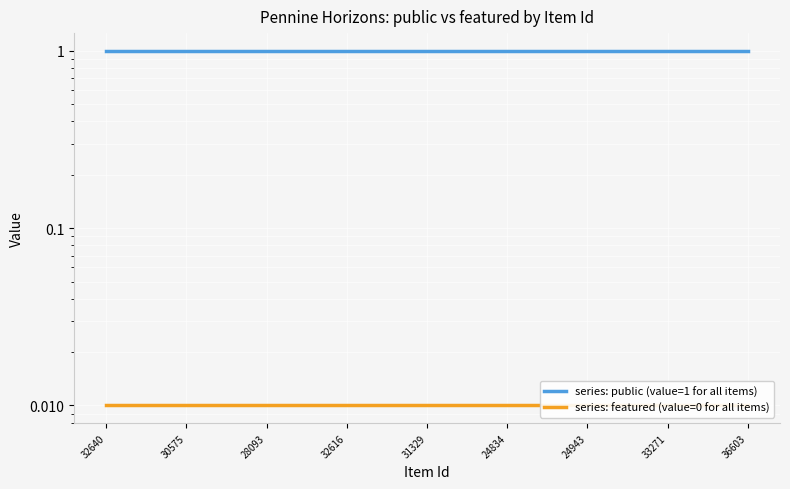

True or false: series: public (value=1 for all items) has more than 0 points higher than both neighbors.

False